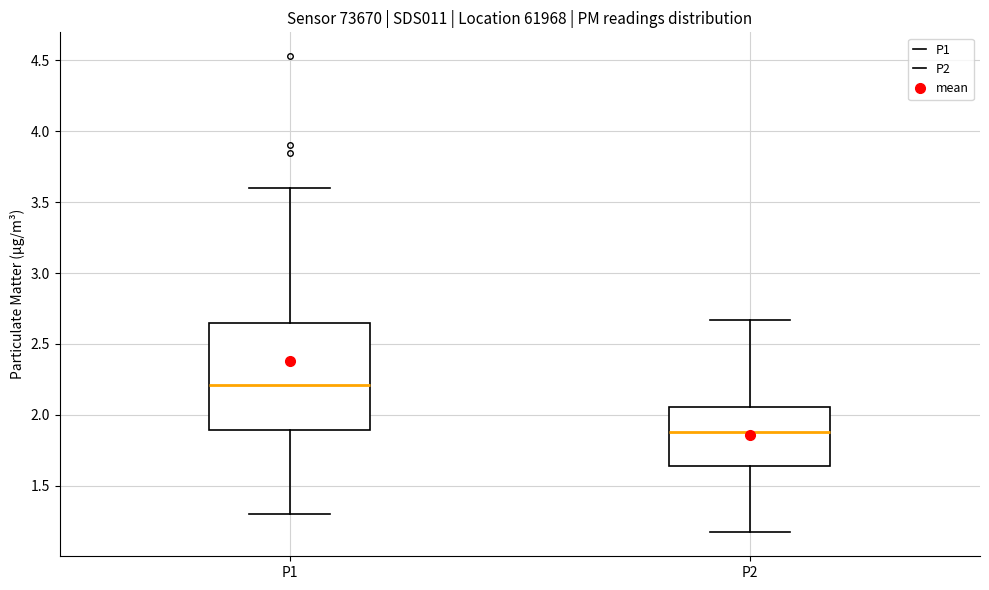

Which box has the highest median line?

P1